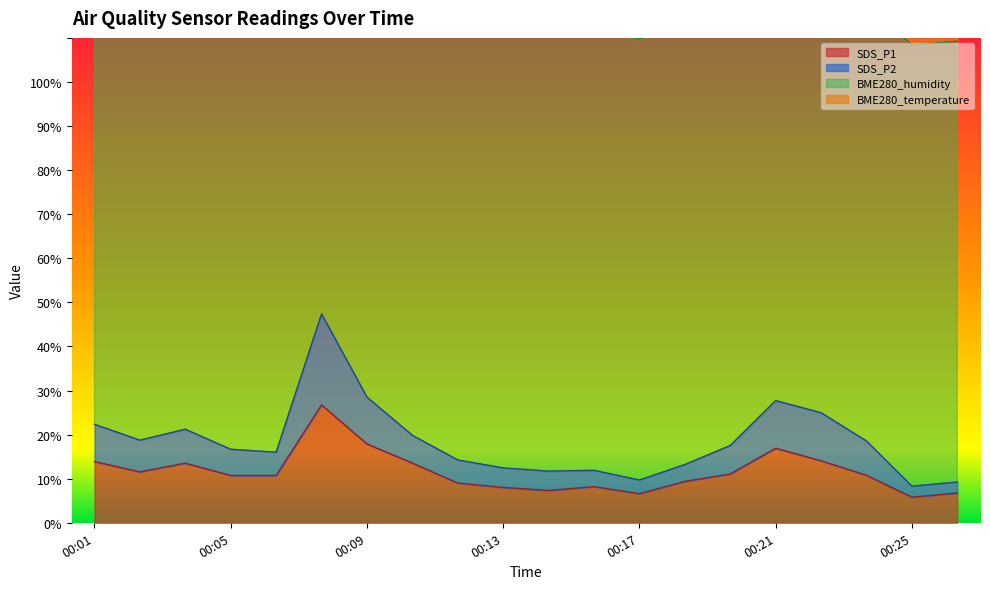

How many data points in SDS_P1 are above 10?

12